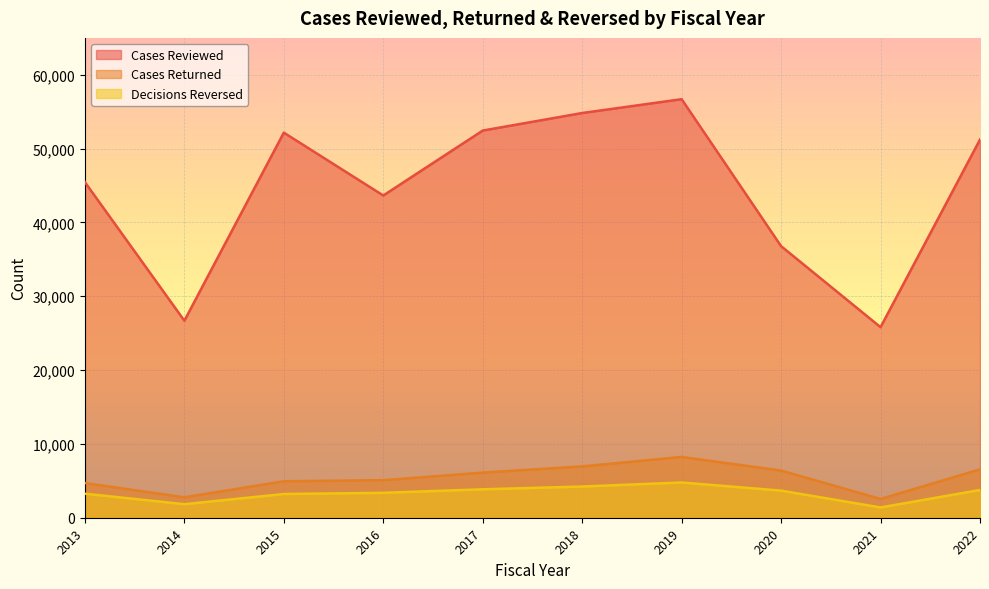

Rank the series at 2019 from highest to lowest value.

Cases Reviewed, Cases Returned, Decisions Reversed